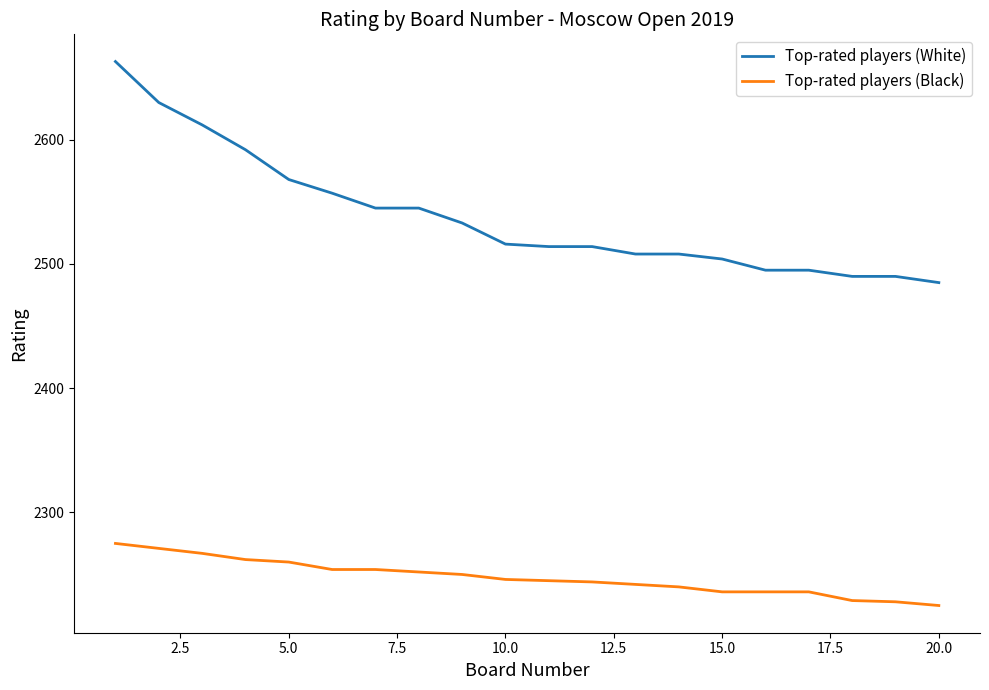

Rank the series by their maximum value, from lowest to highest.

Top-rated players (Black), Top-rated players (White)